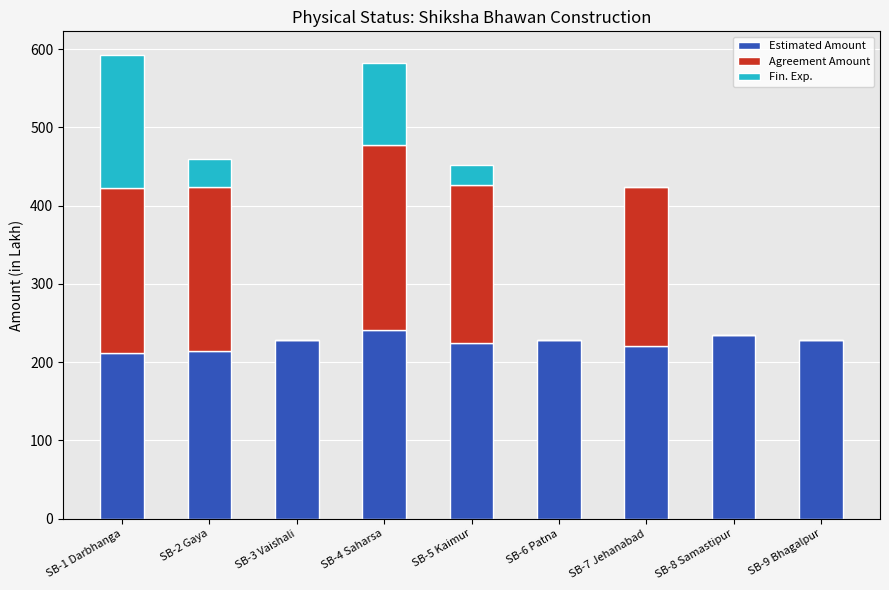

What is the highest value of the Estimated Amount series?

241.0